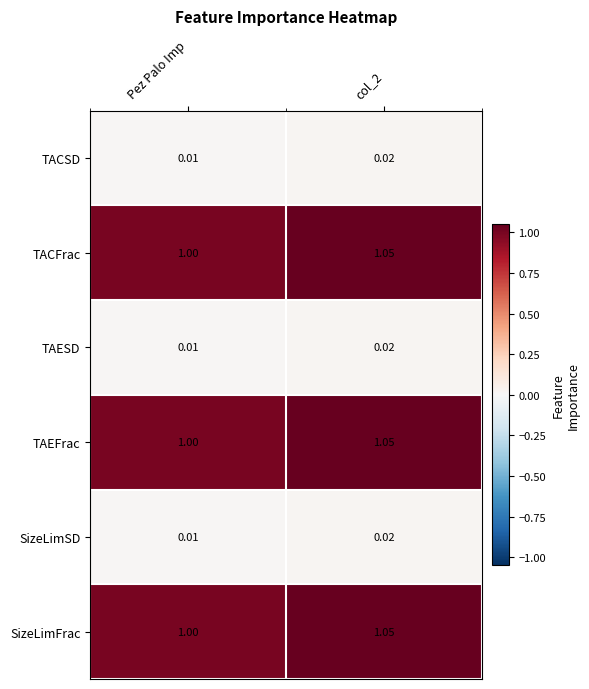

Where is SizeLimFrac nearest to the value 1?

Pez Palo Imp